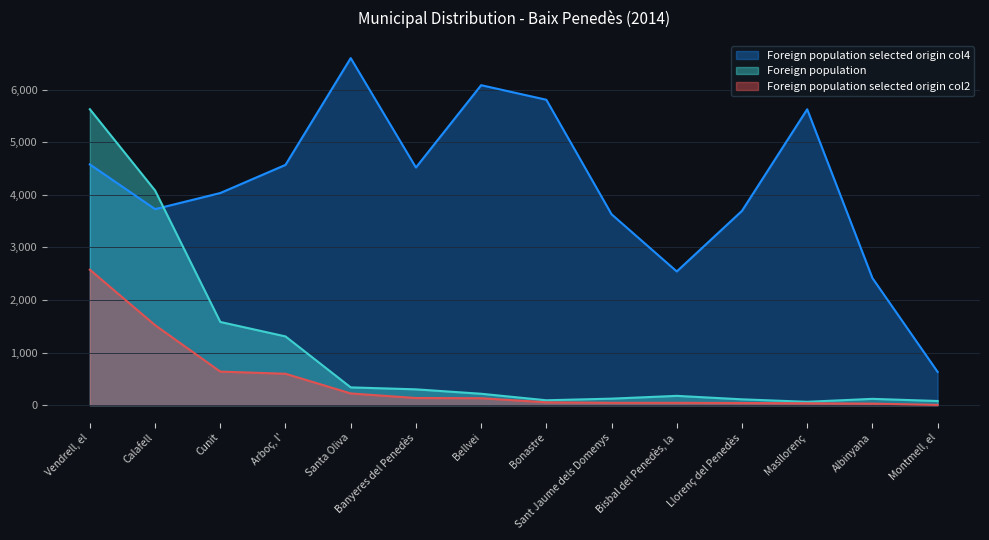

Reading right to left, transcribe all the data shown in this chart.

Foreign population: Montmell, el=79	Albinyana=120	Masllorenç=64	Llorenç del Penedès=111	Bisbal del Penedès, la=177	Sant Jaume dels Domenys=124	Bonastre=93	Bellvei=217	Banyeres del Penedès=301	Santa Oliva=338	Arboç, l'=1307	Cunit=1582	Calafell=4081	Vendrell, el=5626
Foreign population selected origin col2: Montmell, el=5	Albinyana=29	Masllorenç=36	Llorenç del Penedès=41	Bisbal del Penedès, la=45	Sant Jaume dels Domenys=45	Bonastre=54	Bellvei=132	Banyeres del Penedès=136	Santa Oliva=223	Arboç, l'=597	Cunit=638	Calafell=1521	Vendrell, el=2575
Foreign population selected origin col4: Montmell, el=633	Albinyana=2417	Masllorenç=5625	Llorenç del Penedès=3694	Bisbal del Penedès, la=2542	Sant Jaume dels Domenys=3629	Bonastre=5806	Bellvei=6083	Banyeres del Penedès=4518	Santa Oliva=6598	Arboç, l'=4568	Cunit=4033	Calafell=3727	Vendrell, el=4577